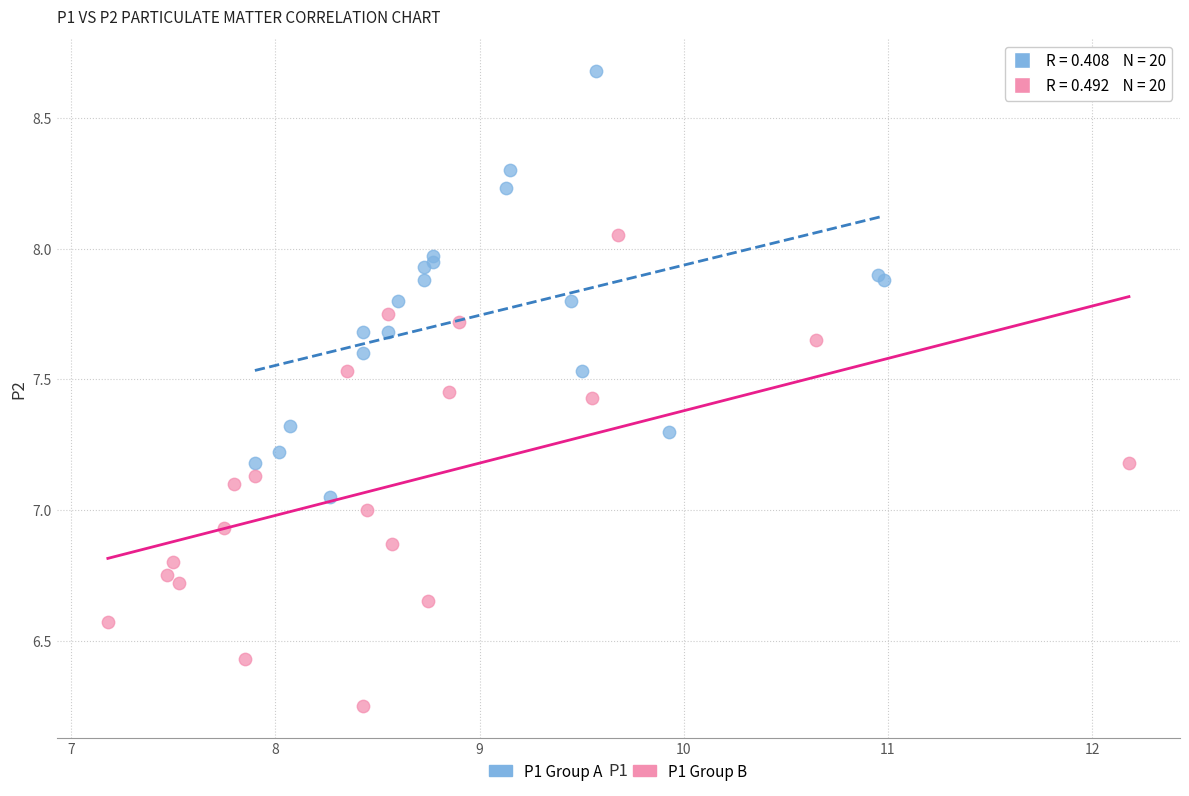

Which series reaches the minimum Y coordinate?

P1 Group B